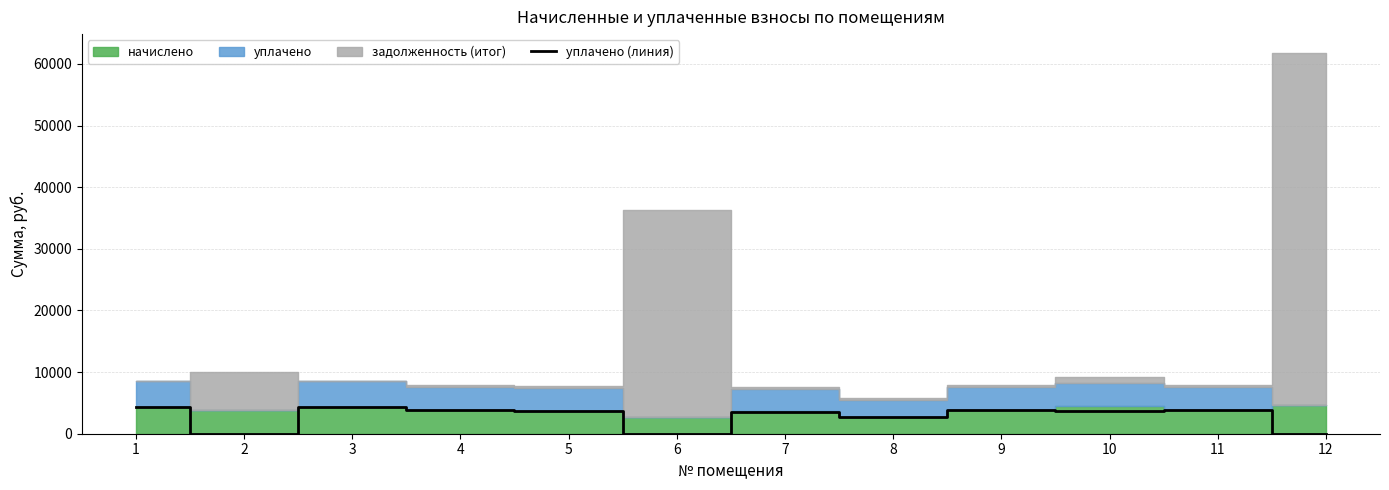

The chart shows a value of 4573.8 at 8. True or false?

False